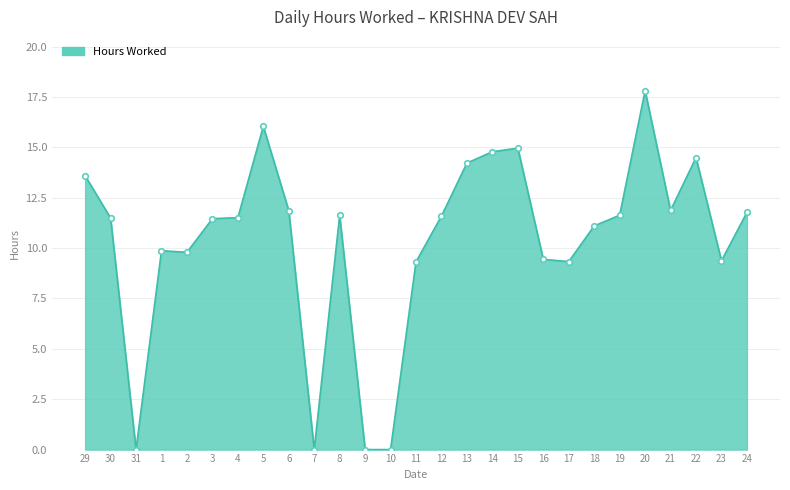

Is it true that the value at 23 is 3.7?

False